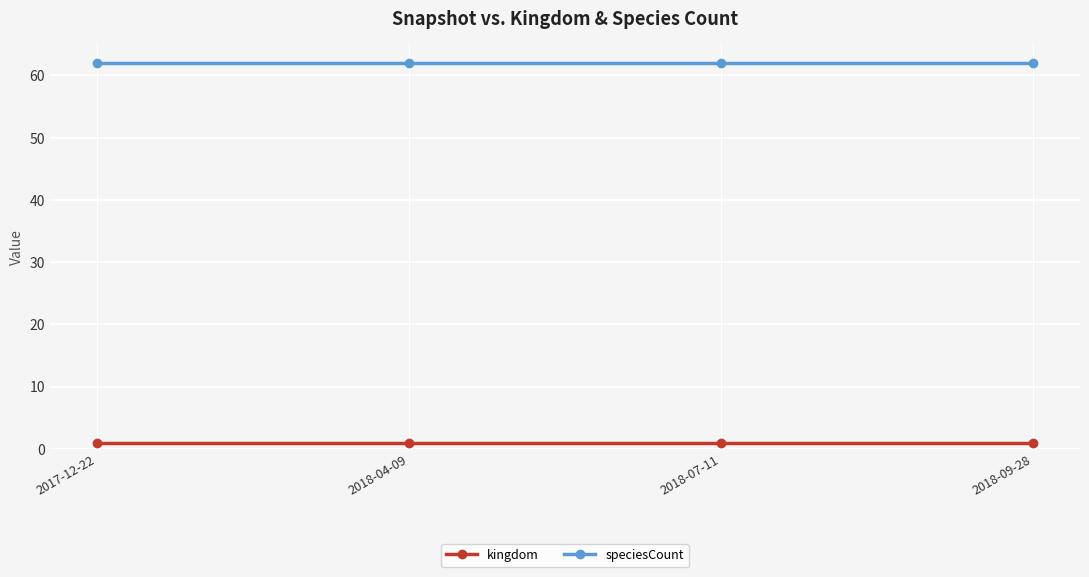

Reading left to right, what are all the values shown in this chart?

kingdom: 1	1	1	1
speciesCount: 62	62	62	62